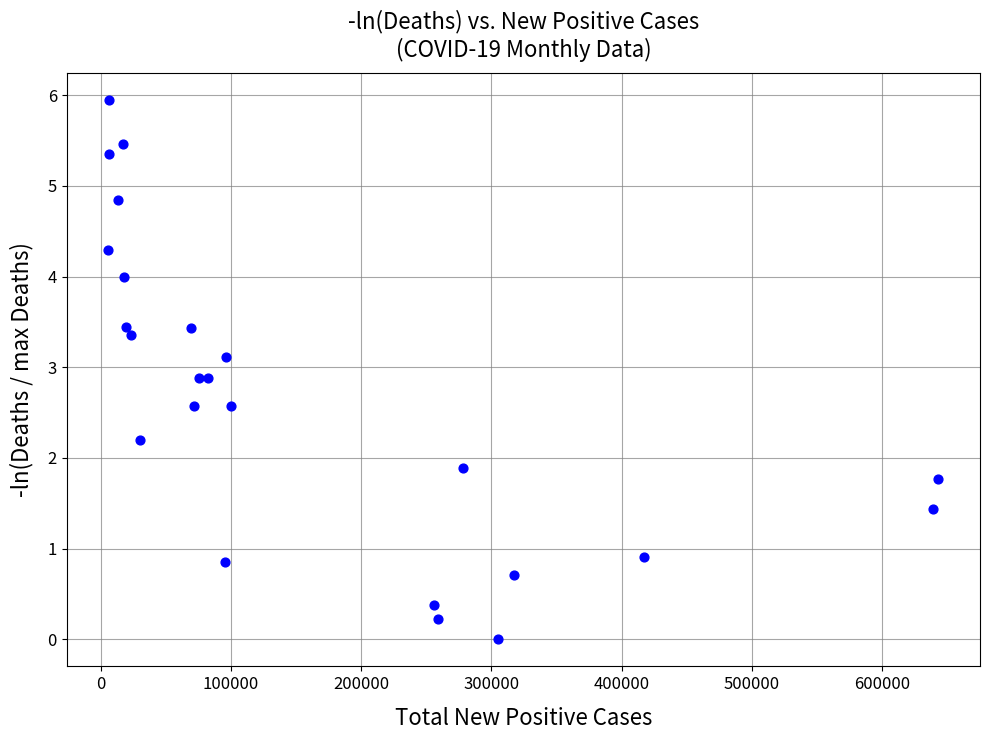

What Y value in the scatter plot is closest to 2?

1.9